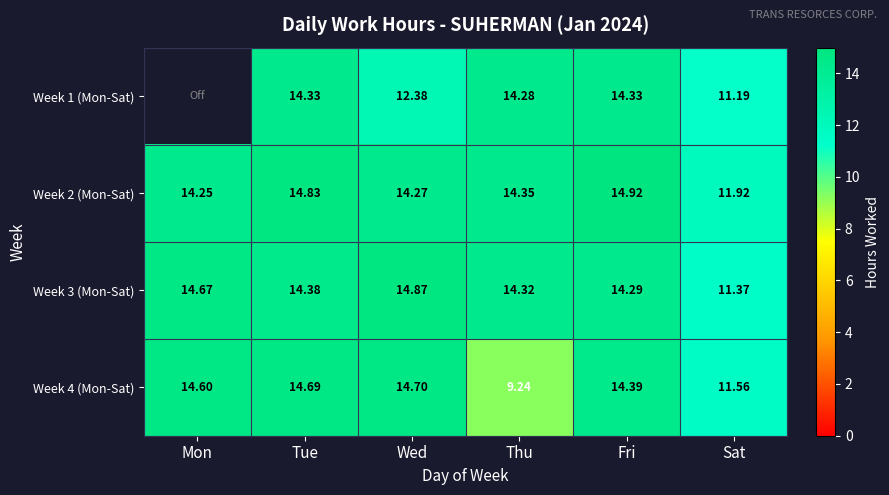

Rank the categories by Week 2 (Mon-Sat) value from lowest to highest.

Sat, Mon, Wed, Thu, Tue, Fri